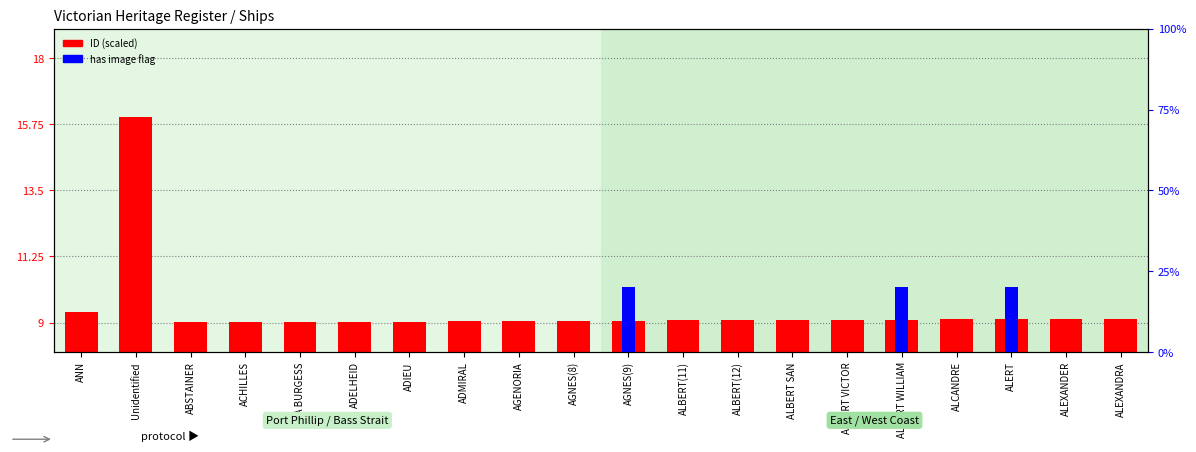

Rank the series at ADIEU from highest to lowest value.

ID (scaled), has image